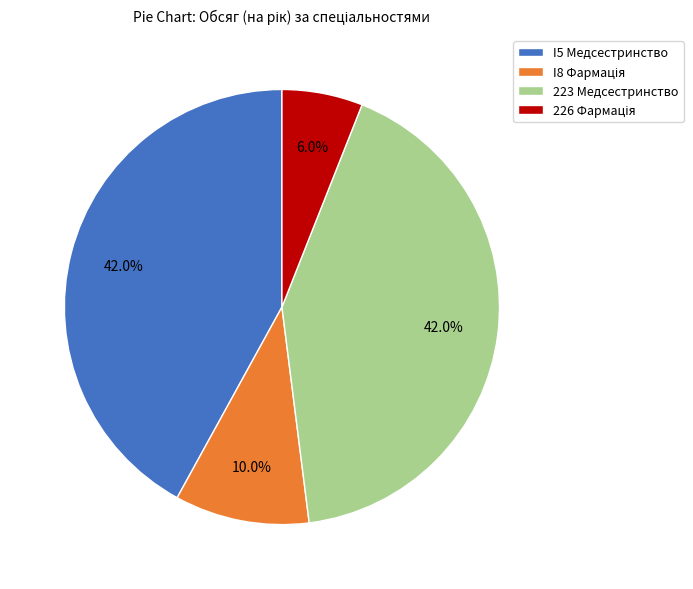

What percentage do I5 Медсестринство and 223 Медсестринство together represent?

84.0%